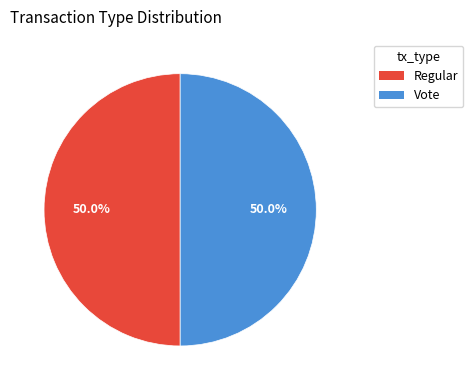

How many slices are in this pie chart?

2